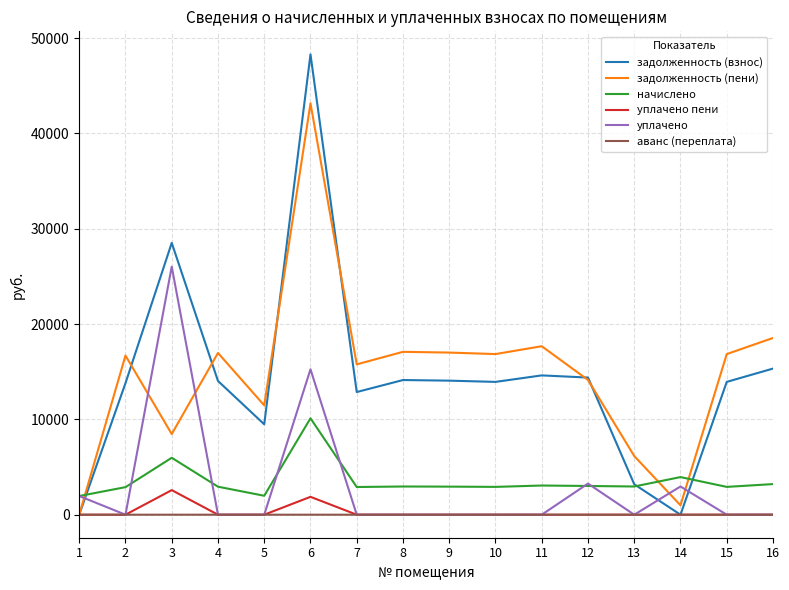

List the series in order of their peak value, lowest first.

аванс (переплата), уплачено пени, начислено, уплачено, задолженность (пени), задолженность (взнос)